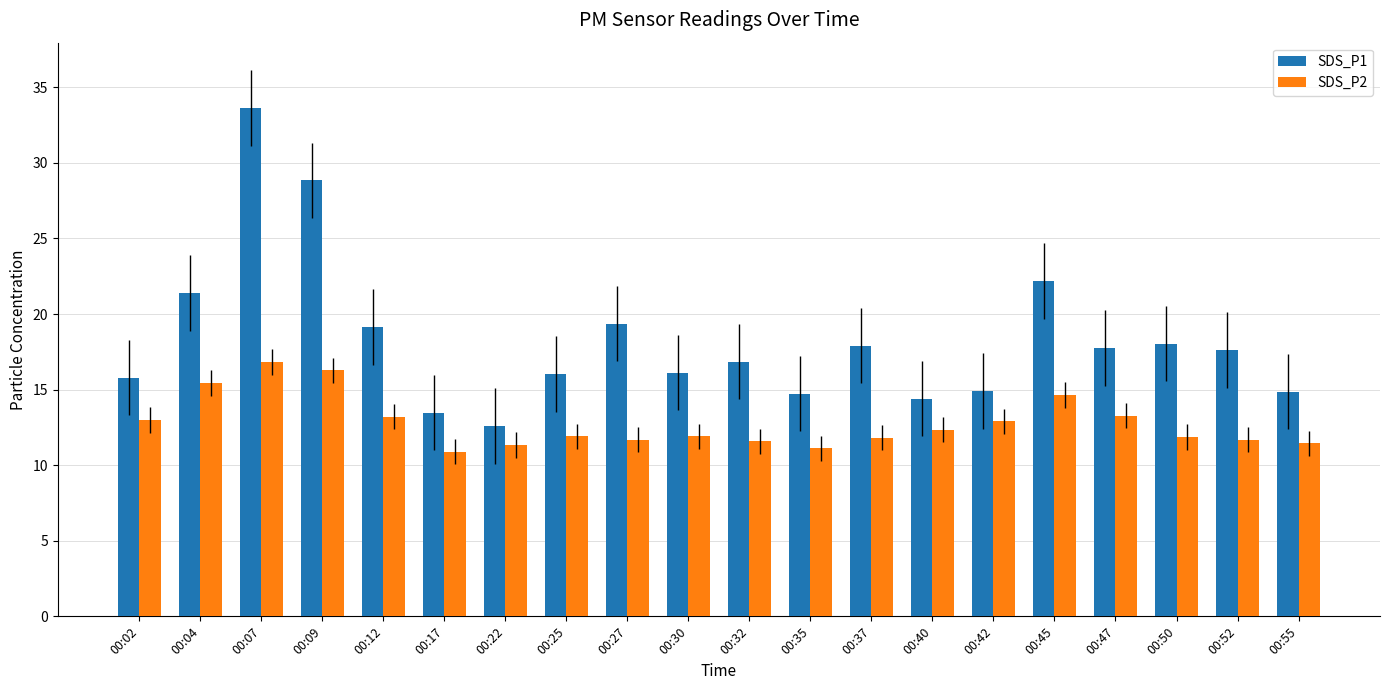

What are all the series names shown in the legend?

SDS_P1, SDS_P2